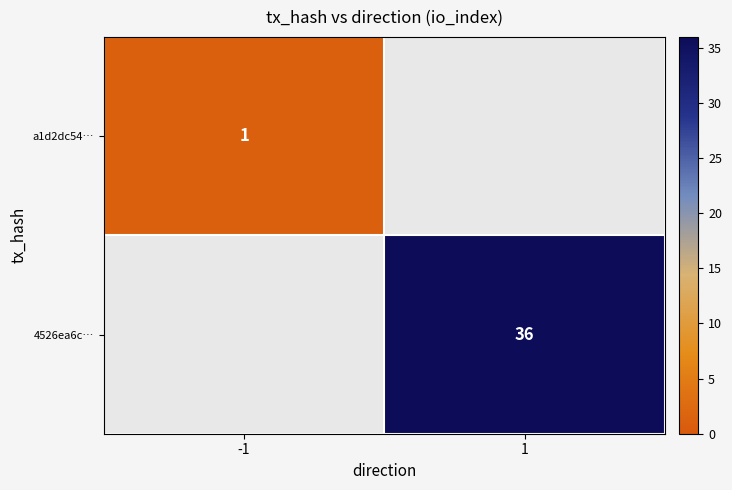

The 4526ea6c… series shows 36 at 1. True or false?

True